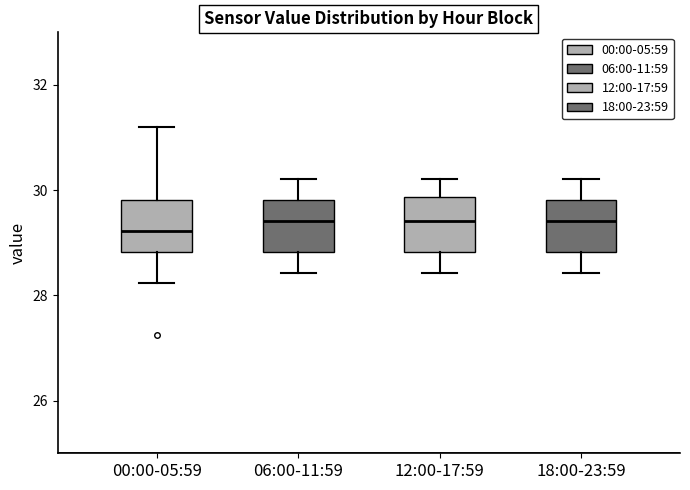

Reading left to right, transcribe this box plot: for each box, give where its median line is, the range the box spans, and where its two whiskers end, as read against the y-axis. The values are not printed on the chart, so give them approximately, as read against the axis.

00:00-05:59: median 29.2, box 28.8 to 29.8, whiskers 28.2 to 31.2
06:00-11:59: median 29.4, box 28.8 to 29.8, whiskers 28.4 to 30.2
12:00-17:59: median 29.4, box 28.8 to 29.8, whiskers 28.4 to 30.2
18:00-23:59: median 29.4, box 28.8 to 29.8, whiskers 28.4 to 30.2